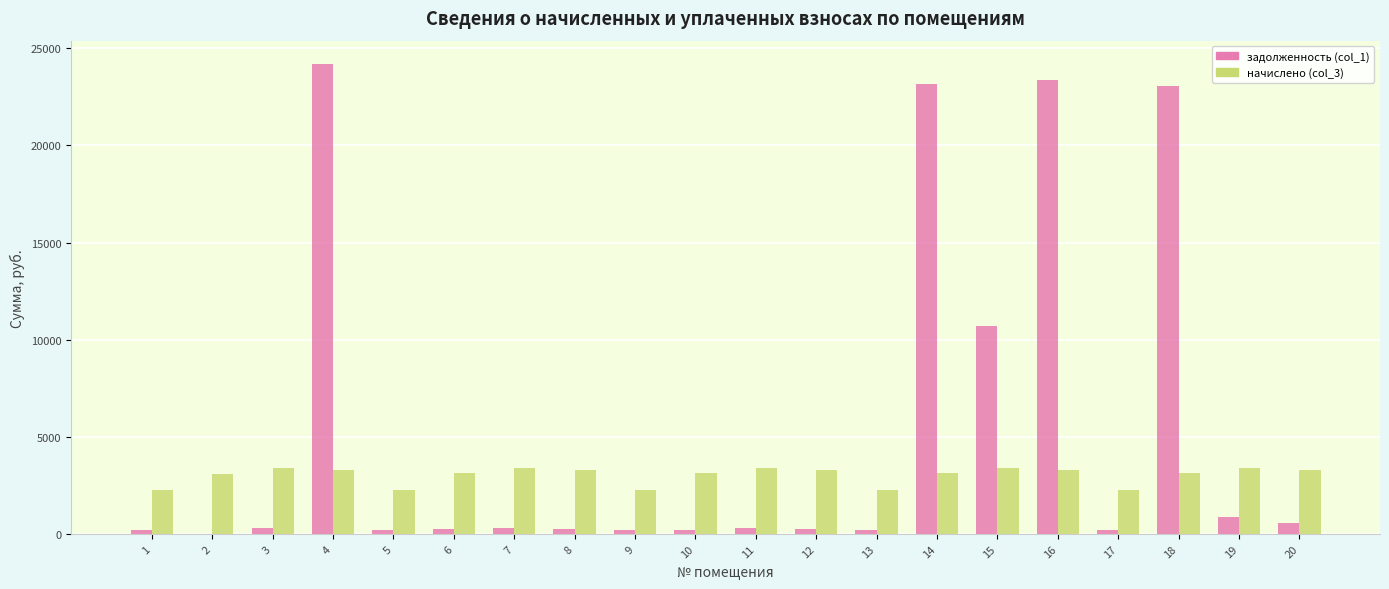

What is the greatest value displayed?

24188.1